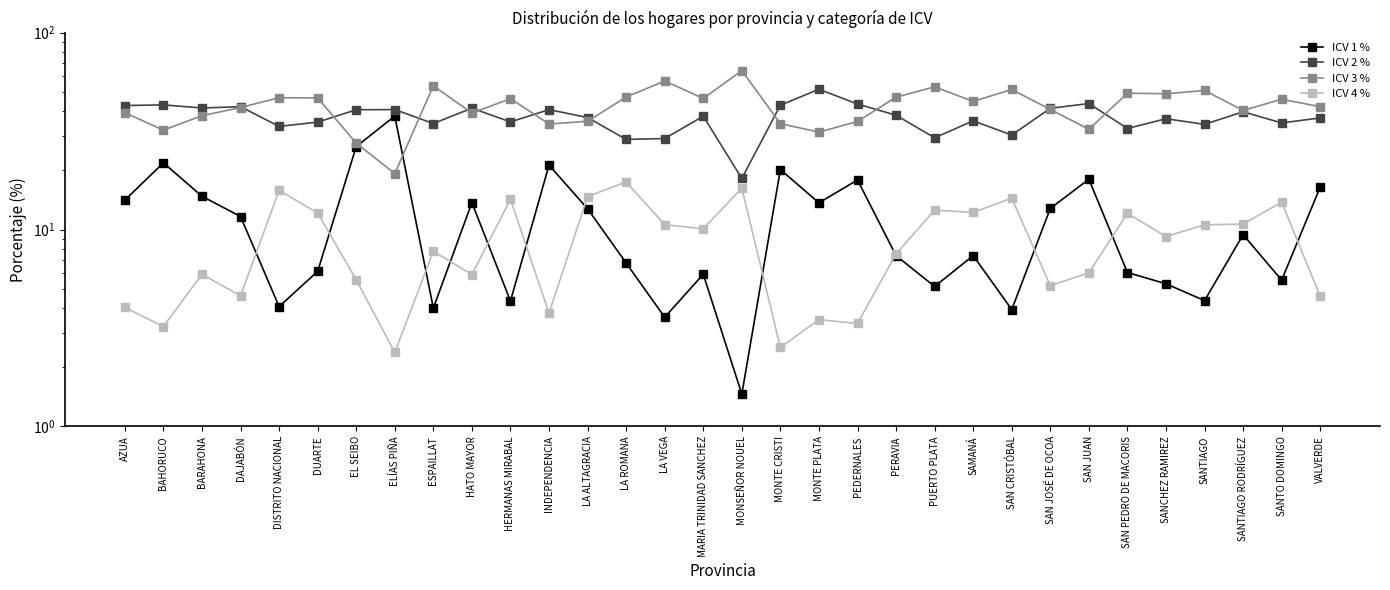

At which category does ICV 4 % reach its first local valley?

BAHORUCO